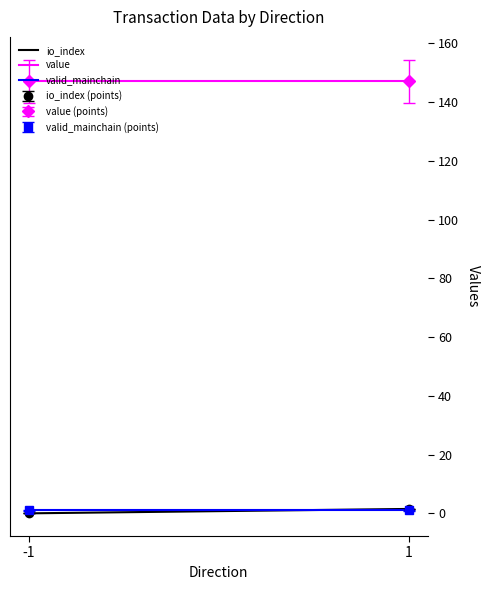

What is the average value of the value series?

147.1